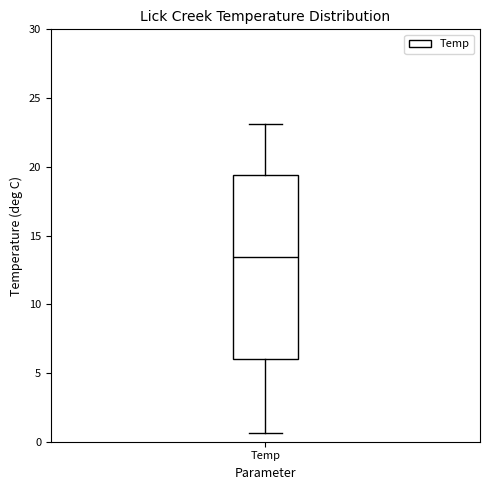

Transcribe this box plot: give where the median line is, the range the box spans, and where the two whiskers end, as read against the y-axis. The values are not printed on the chart, so give them approximately, as read against the axis.

median 13.5, box 6.0 to 19.5, whiskers 0.5 to 23.0